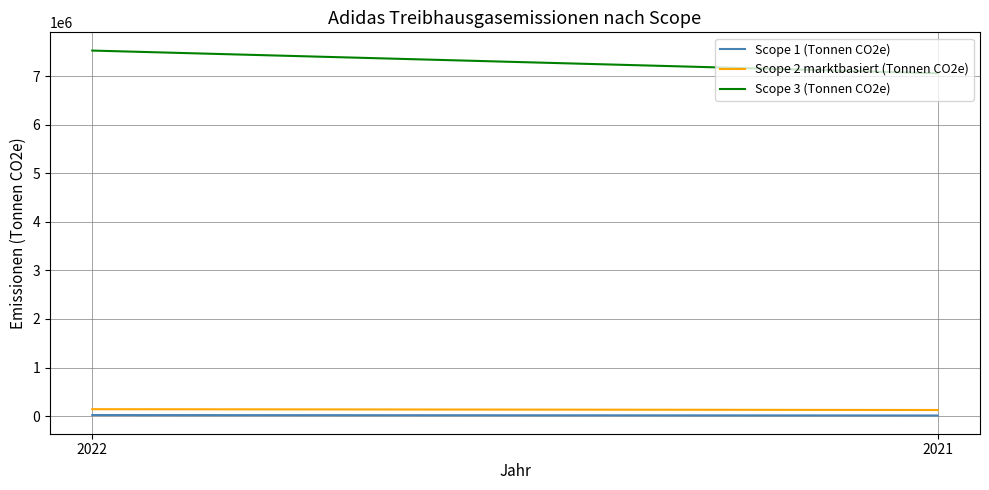

What is the minimum value shown in the chart?

12908